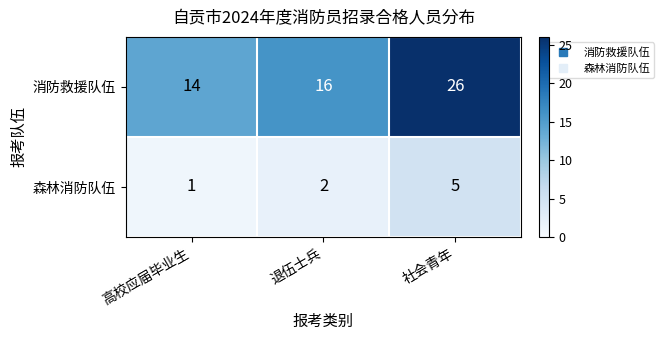

Where is 消防救援队伍 nearest to the value 20?

退伍士兵